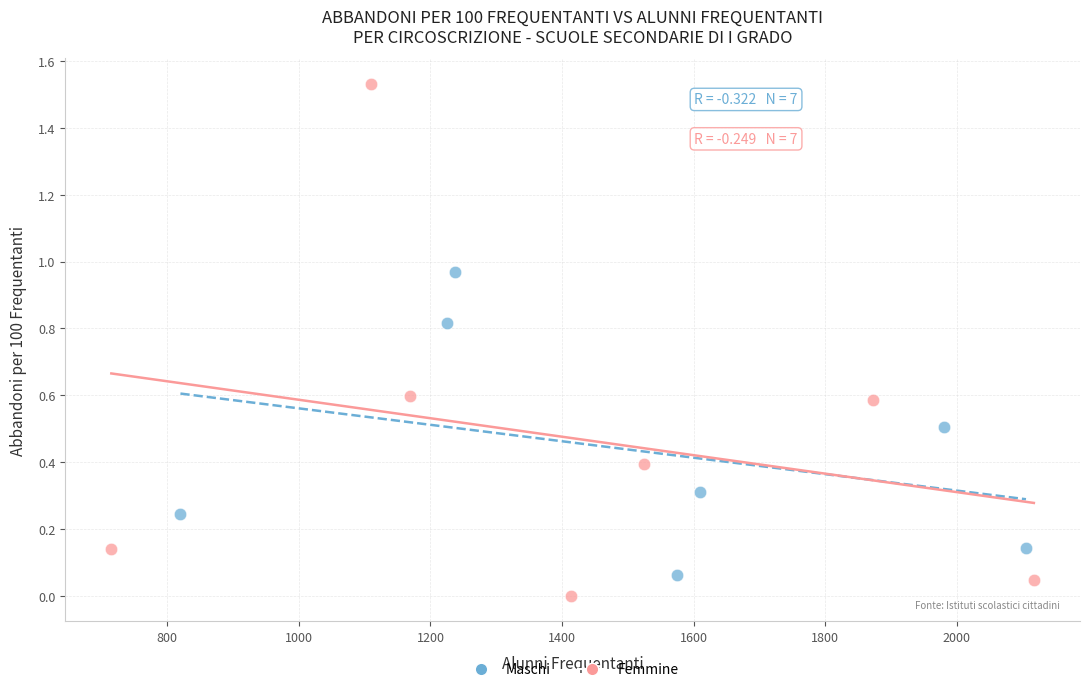

Which series contains the lowest Y value?

Femmine